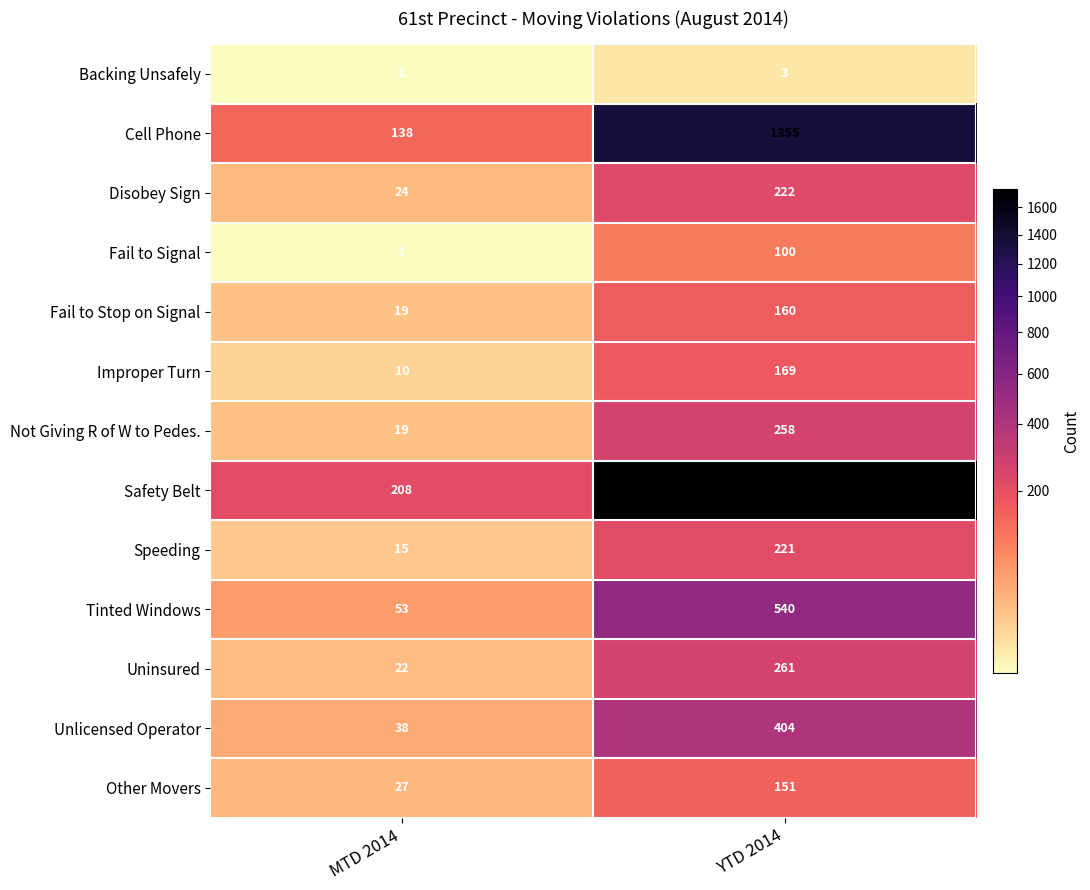

Reading left to right, list all the values displayed in this chart.

Backing Unsafely: 1	3
Cell Phone: 138	1355
Disobey Sign: 24	222
Fail to Signal: 1	100
Fail to Stop on Signal: 19	160
Improper Turn: 10	169
Not Giving R of W to Pedes.: 19	258
Safety Belt: 208	1744
Speeding: 15	221
Tinted Windows: 53	540
Uninsured: 22	261
Unlicensed Operator: 38	404
Other Movers: 27	151